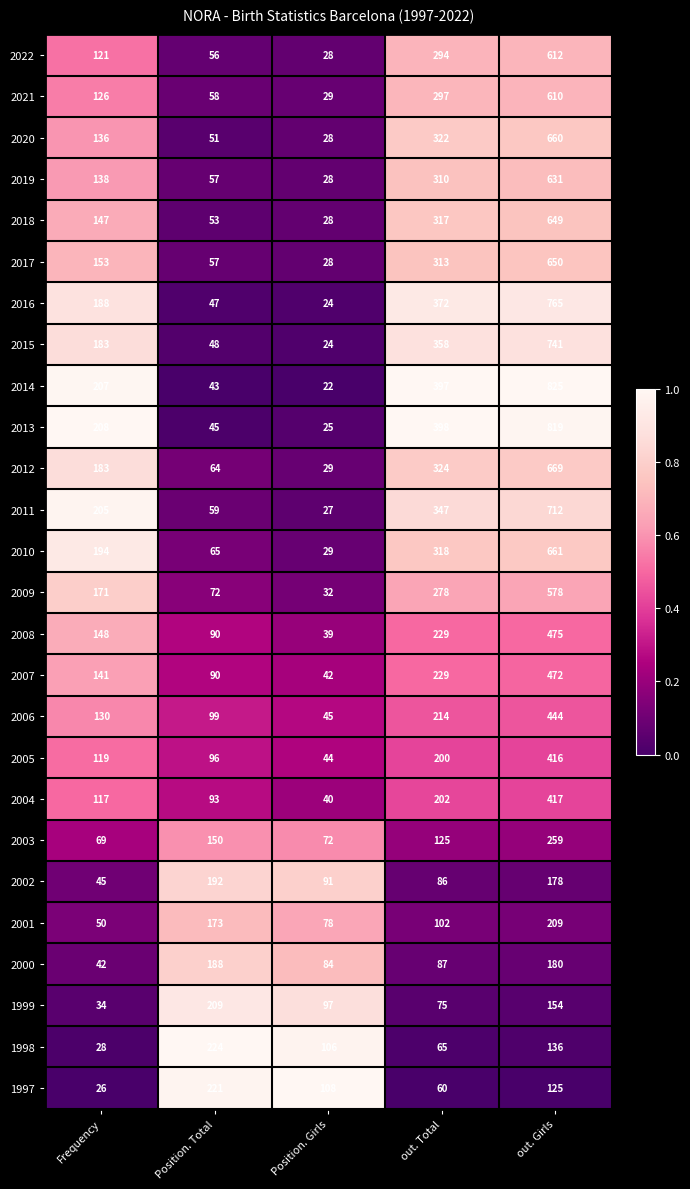

The 1999 series shows 139 at Position. Total. True or false?

False